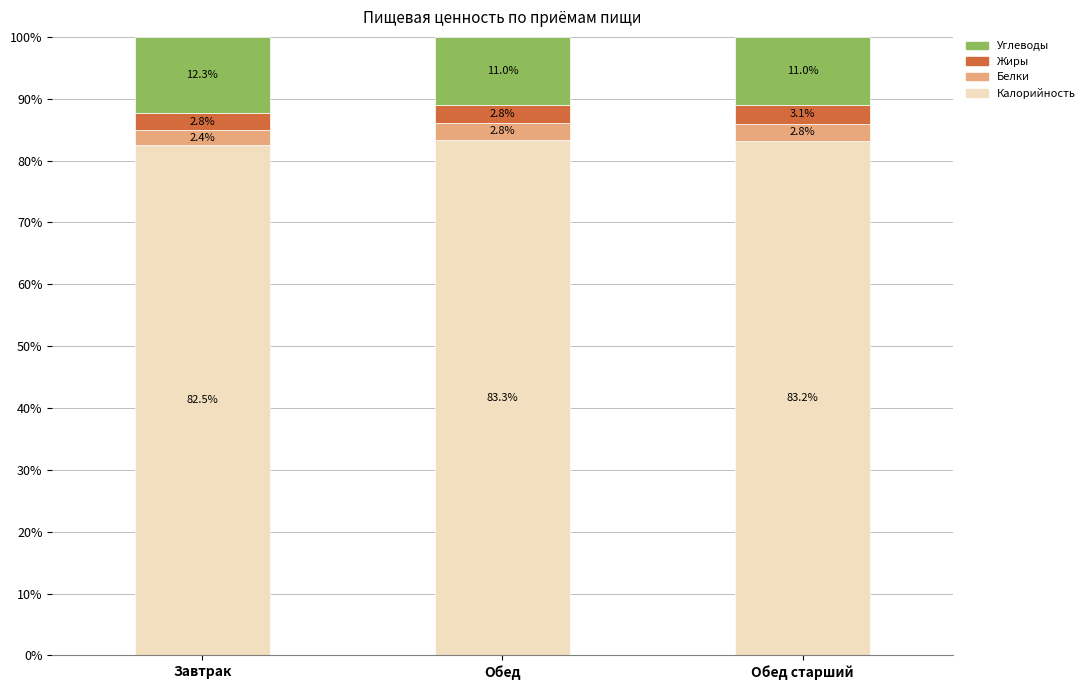

Reading left to right, transcribe the values for Калорийность.

Завтрак=82.5	Обед=83.3	Обед старший=83.2